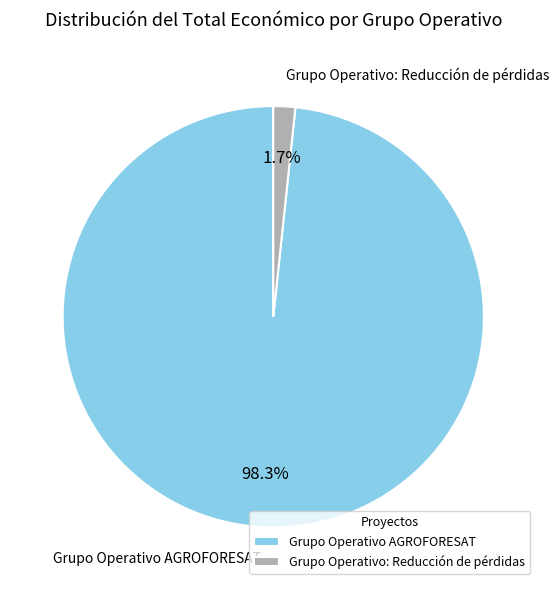

How many slices are in this pie chart?

2